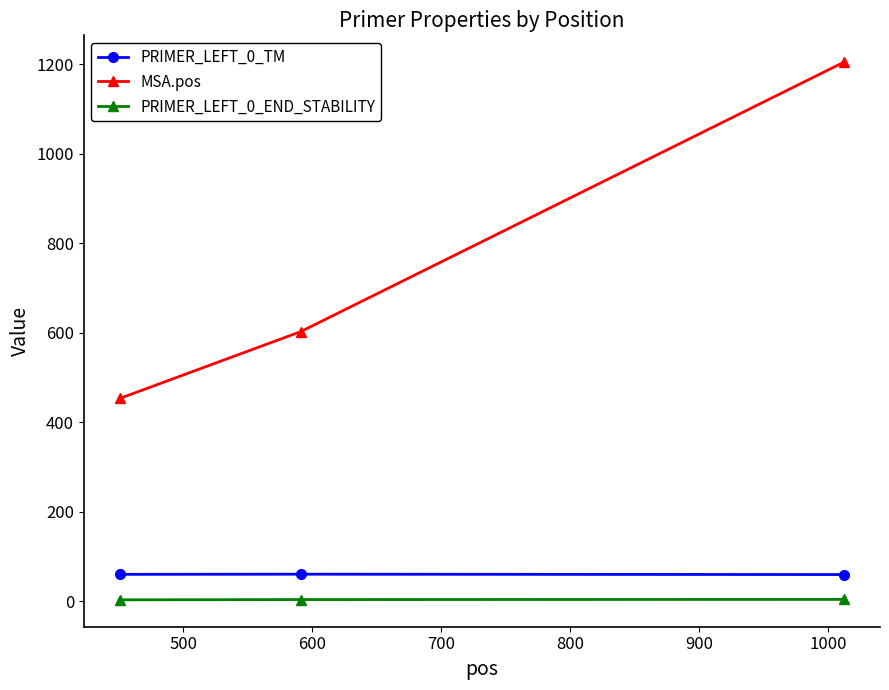

What is the smallest value displayed?

2.9